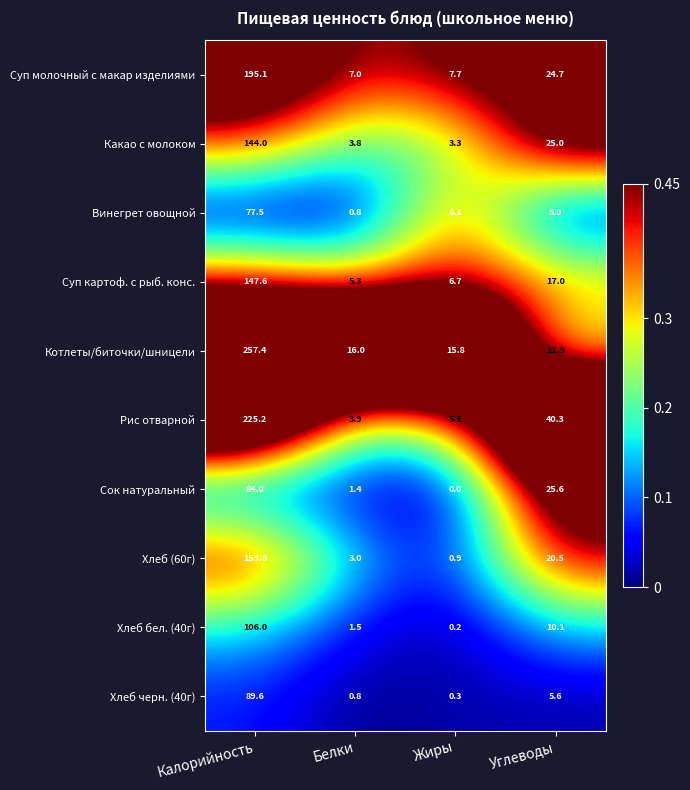

At which label is Суп молочный с макар изделиями closest to 101?

Углеводы